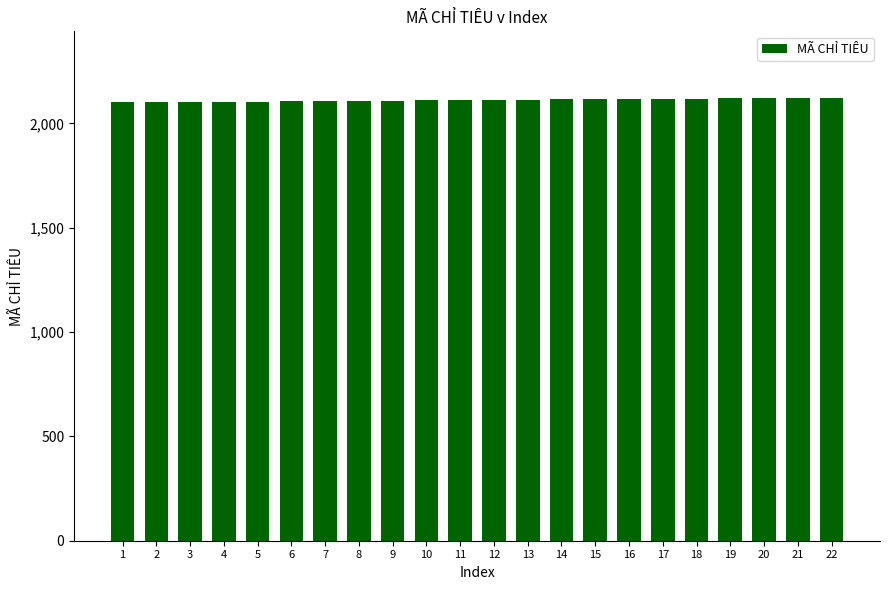

Is it true that the value at 19 is 2975?

False